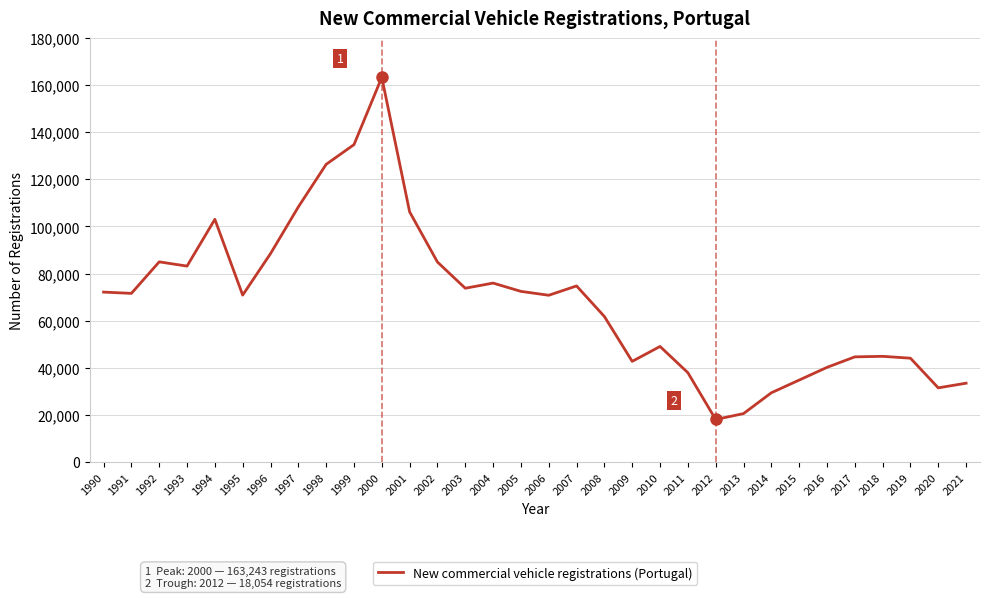

Is this an area chart (filled region under the line)?

No